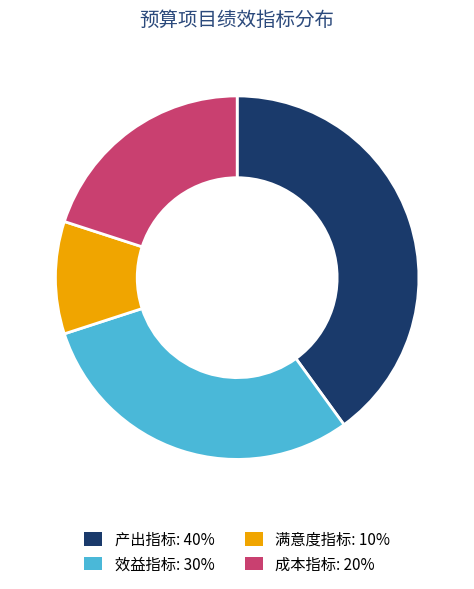

How many slices are in this pie chart?

4